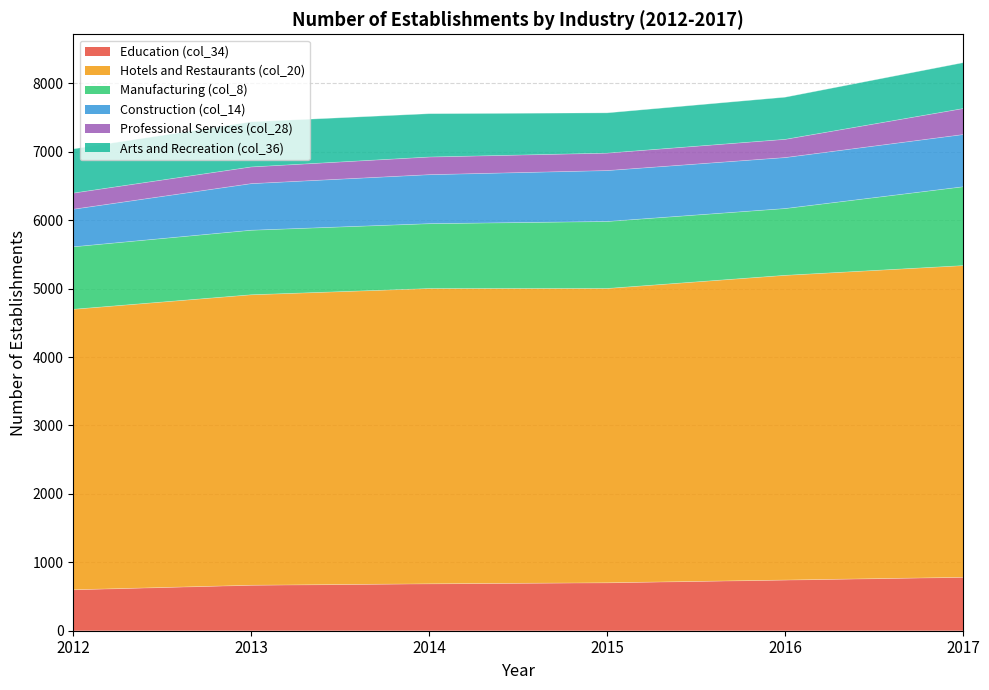

True or false: Professional Services (col_28) and Construction (col_14) cross at least once.

False